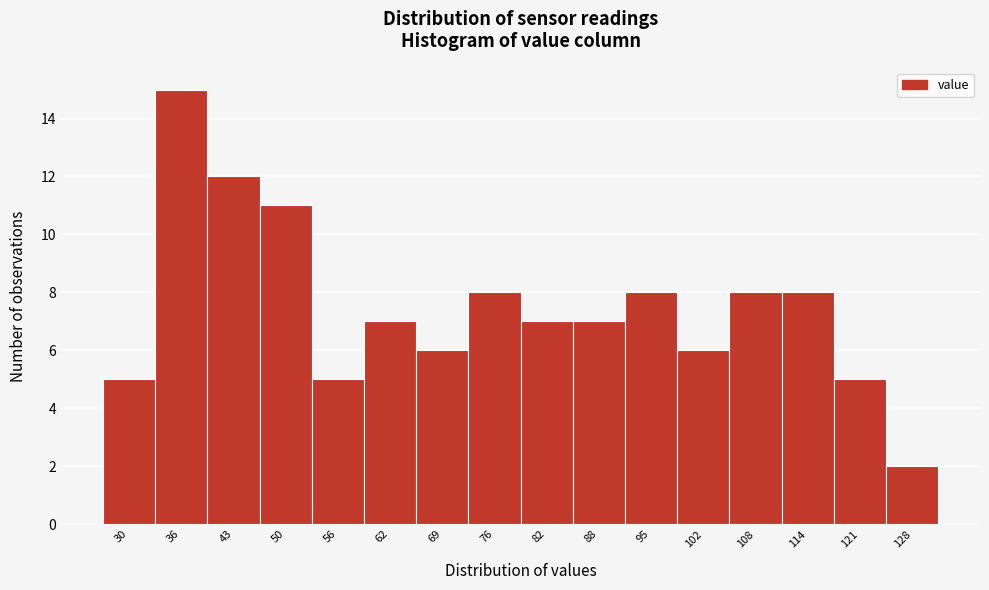

Reading left to right, list all the values displayed in this chart.

5	15	12	11	5	7	6	8	7	7	8	6	8	8	5	2